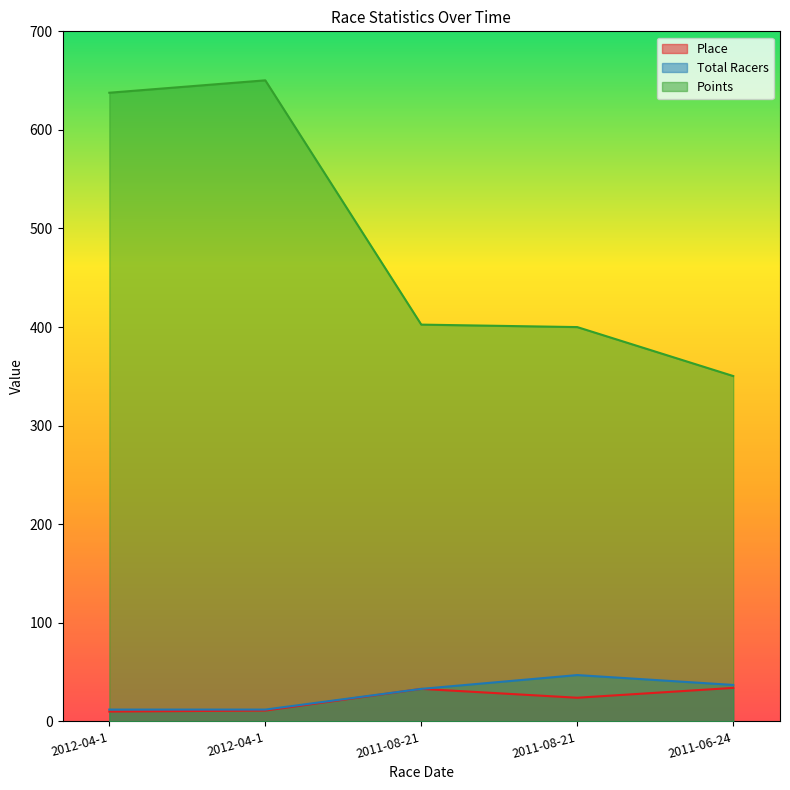

The value of Place at 2011-08-21 is 8.5. True or false?

False